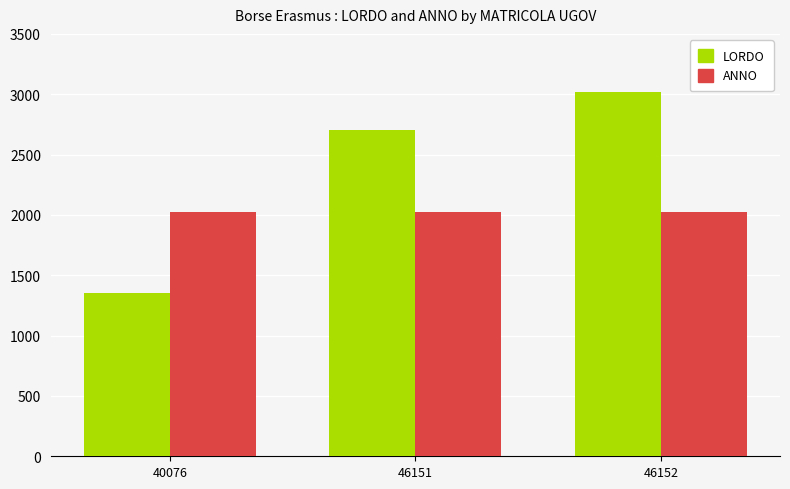

At which category does the chart reach its peak across all series?

46152